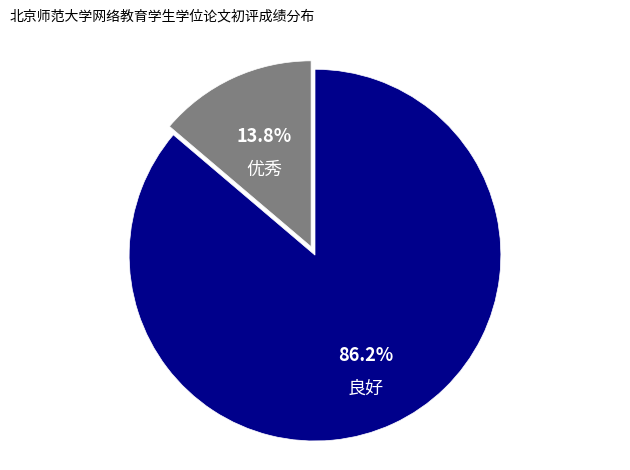

What portion of the pie excludes 良好?

13.8%